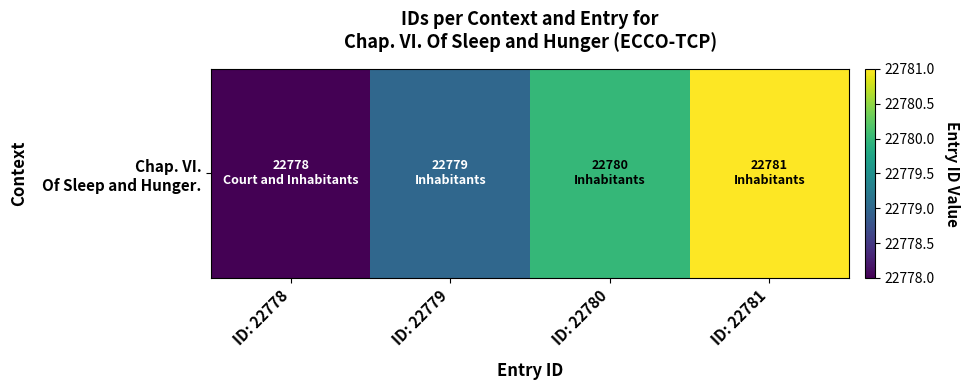

Which has a higher value, ID: 22779 or ID: 22778?

ID: 22779